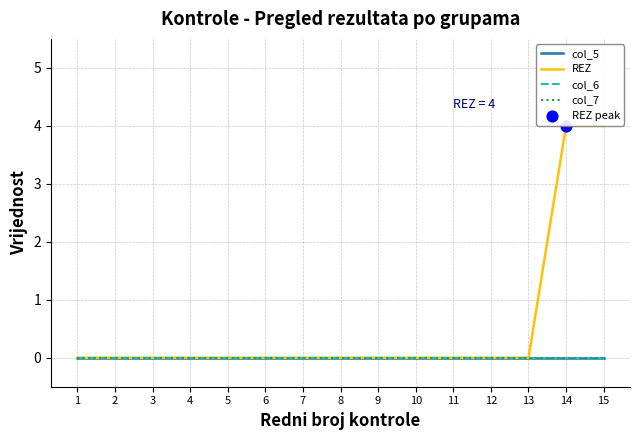

Is the value of col_5 at 7 greater than the value of col_6 at 4?

No